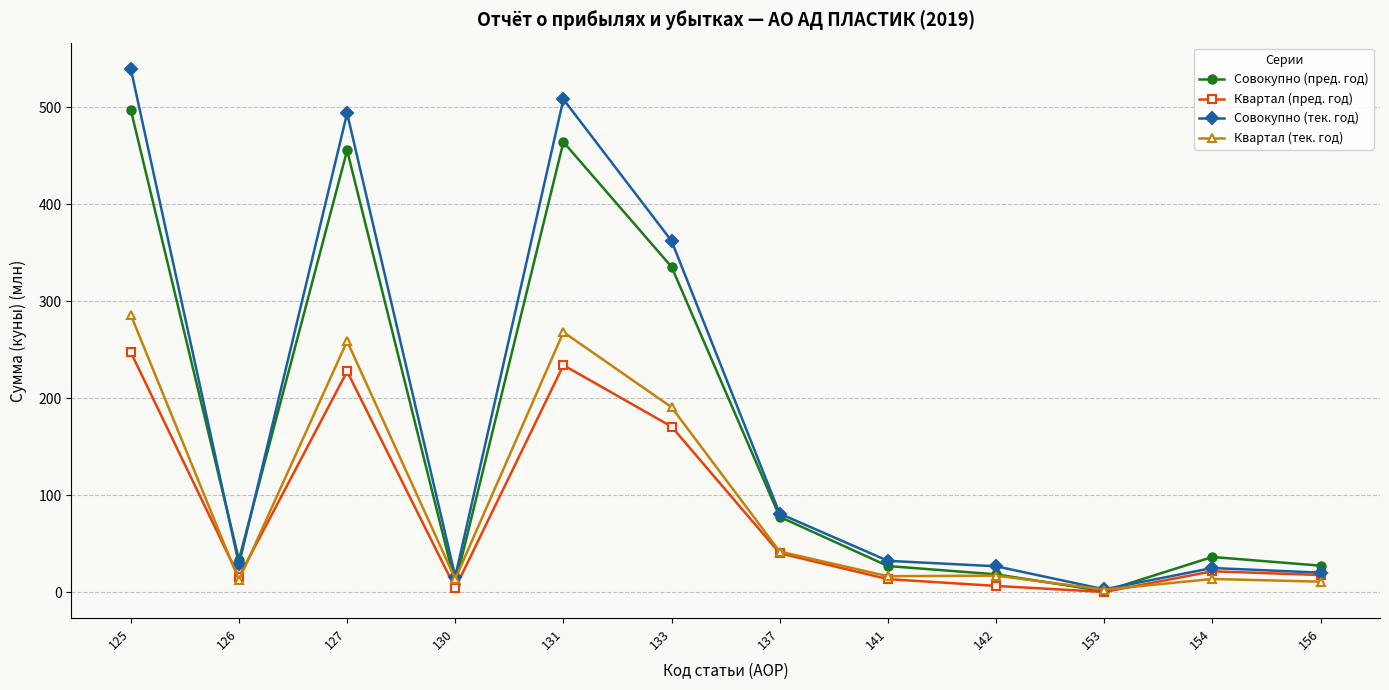

Which series has the largest total across all categories?

Совокупно (тек. год)